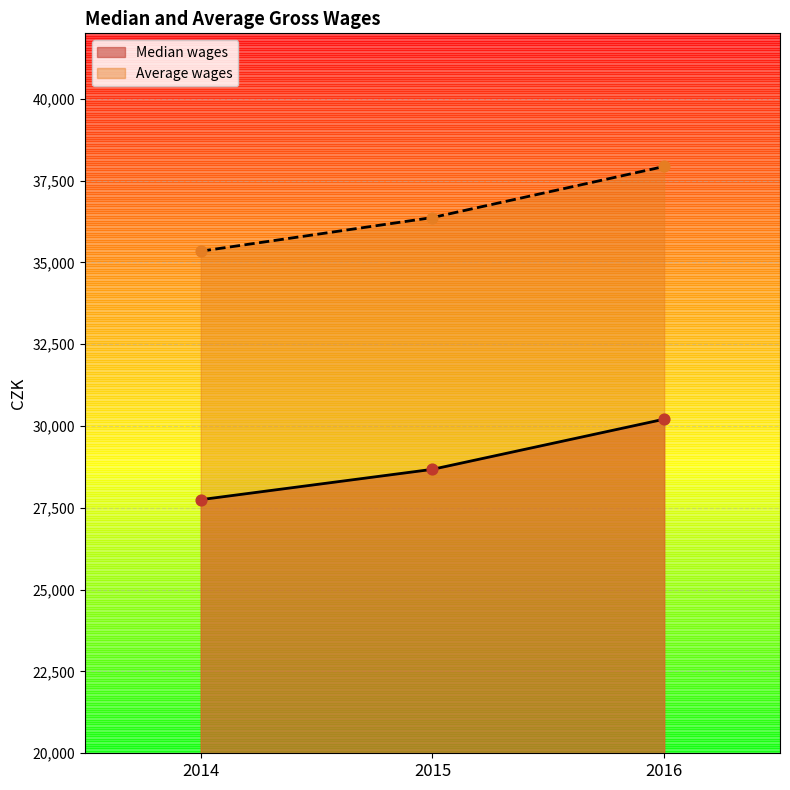

Is the value of Average wages at 2014 greater than the value of Median wages at 2014?

Yes